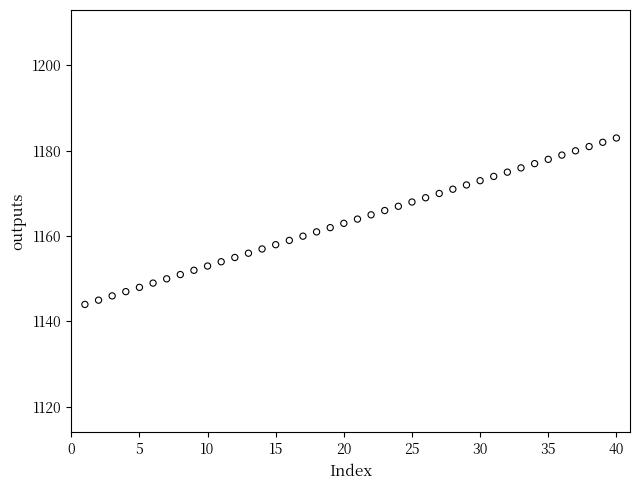

What is the range of X values (max minus min)?

39